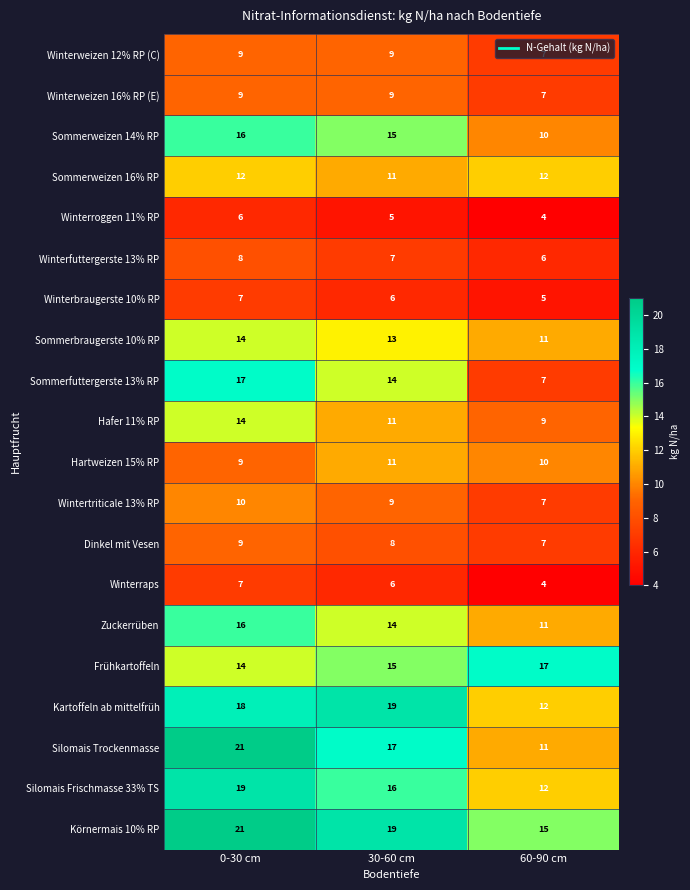

The Winterfuttergerste 13% RP series shows 6 at 0-30 cm. True or false?

False